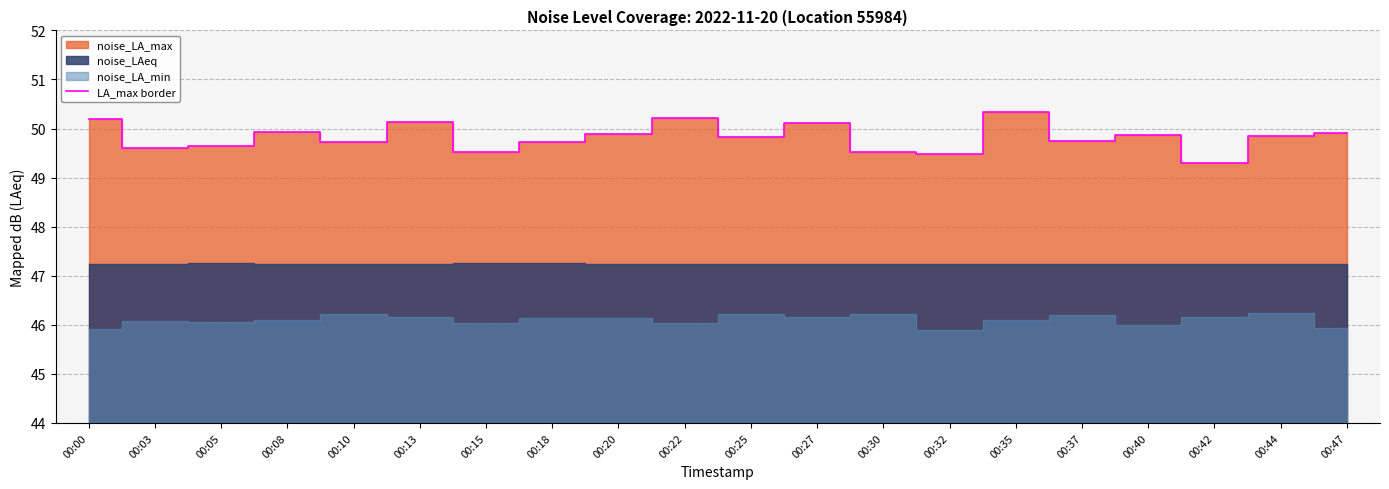

Reading left to right, transcribe all the data shown in this chart.

00:00=50.2	00:03=49.6	00:05=49.6	00:08=49.9	00:10=49.7	00:13=50.1	00:15=49.5	00:18=49.7	00:20=49.9	00:22=50.2	00:25=49.8	00:27=50.1	00:30=49.5	00:32=49.5	00:35=50.3	00:37=49.8	00:40=49.9	00:42=49.3	00:44=49.8	00:47=49.9